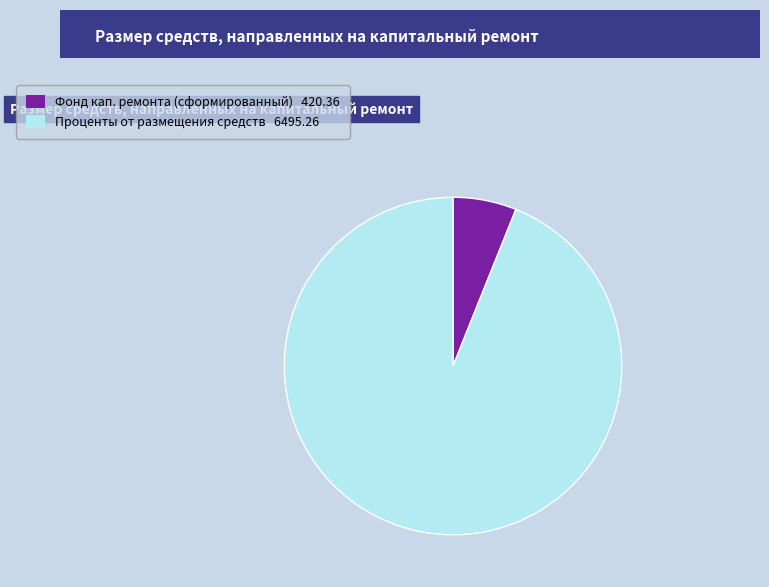

Rank the categories by value from lowest to highest.

Фонд кап. ремонта (сформированный) 420.36, Проценты от размещения средств 6495.26